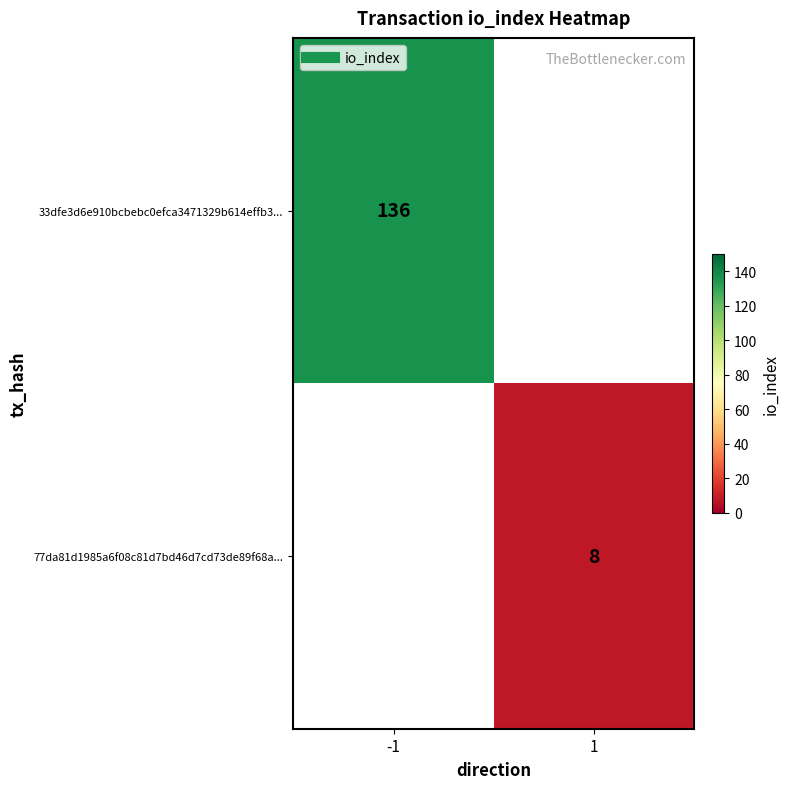

At which label does 33dfe3d6e910bcbebc0efca3471329b614effb3... reach its peak?

-1